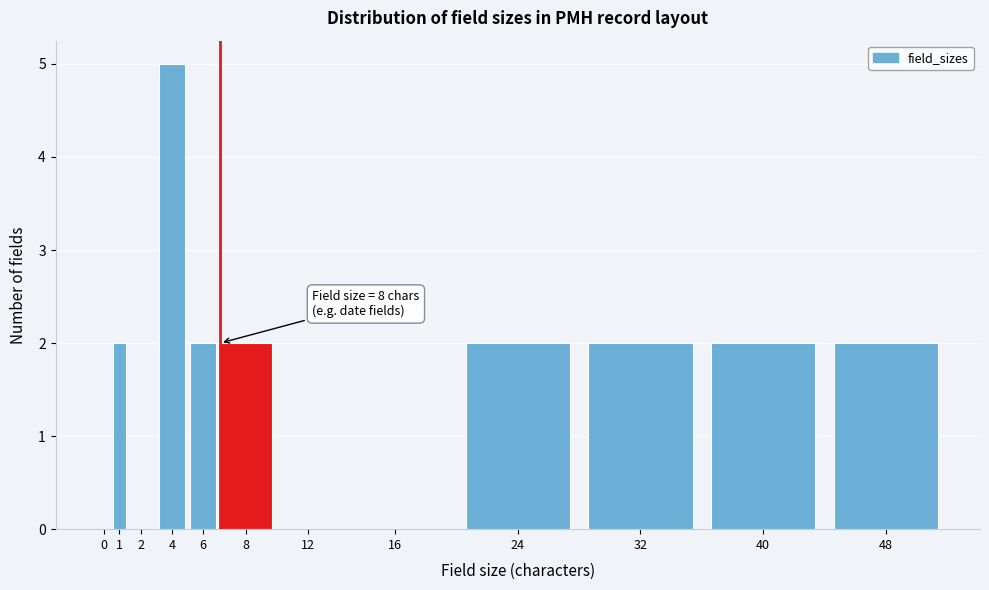

Reading left to right, list all the values displayed in this chart.

0=0	1=2	2=0	4=5	6=2	8=2	12=0	16=0	24=2	32=2	40=2	48=2